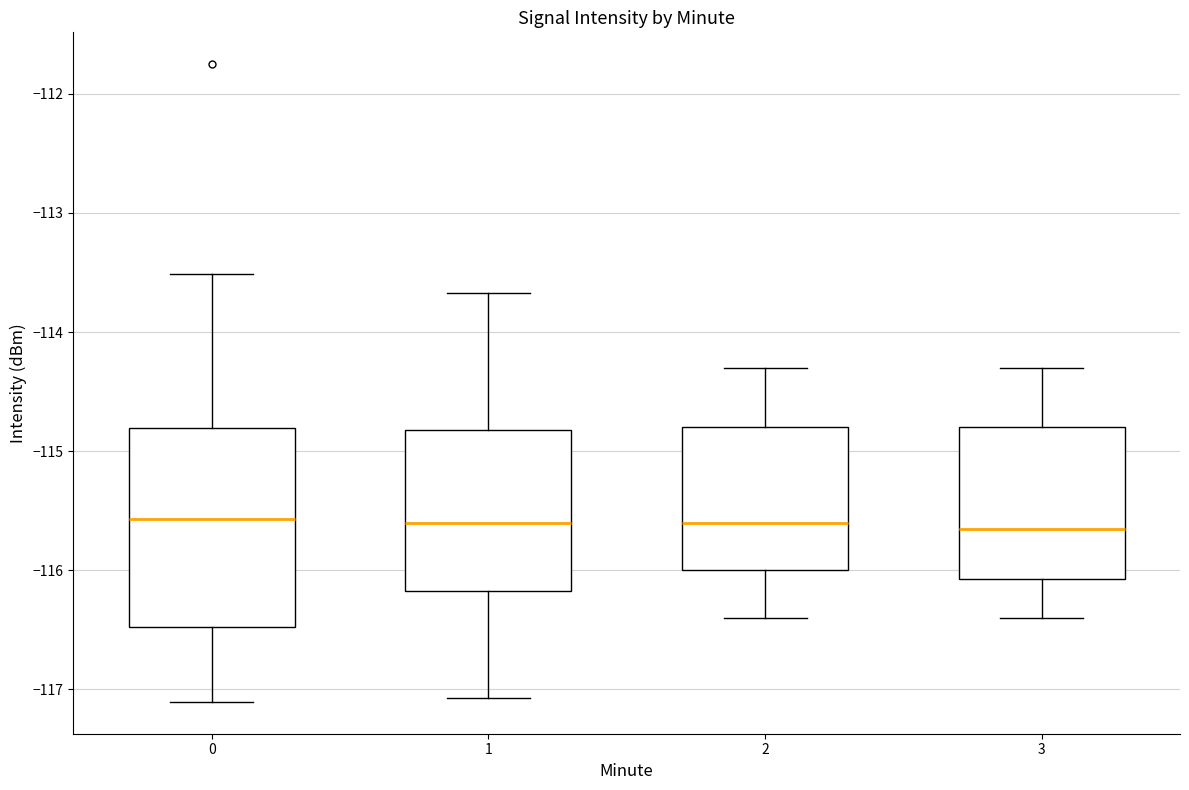

Reading left to right, transcribe this box plot: for each box, give where its median line is, the range the box spans, and where its two whiskers end, as read against the y-axis. The values are not printed on the chart, so give them approximately, as read against the axis.

0: median -115.6, box -116.5 to -114.8, whiskers -117.1 to -113.5
1: median -115.6, box -116.2 to -114.8, whiskers -117.1 to -113.7
2: median -115.6, box -116.0 to -114.8, whiskers -116.4 to -114.3
3: median -115.6, box -116.1 to -114.8, whiskers -116.4 to -114.3